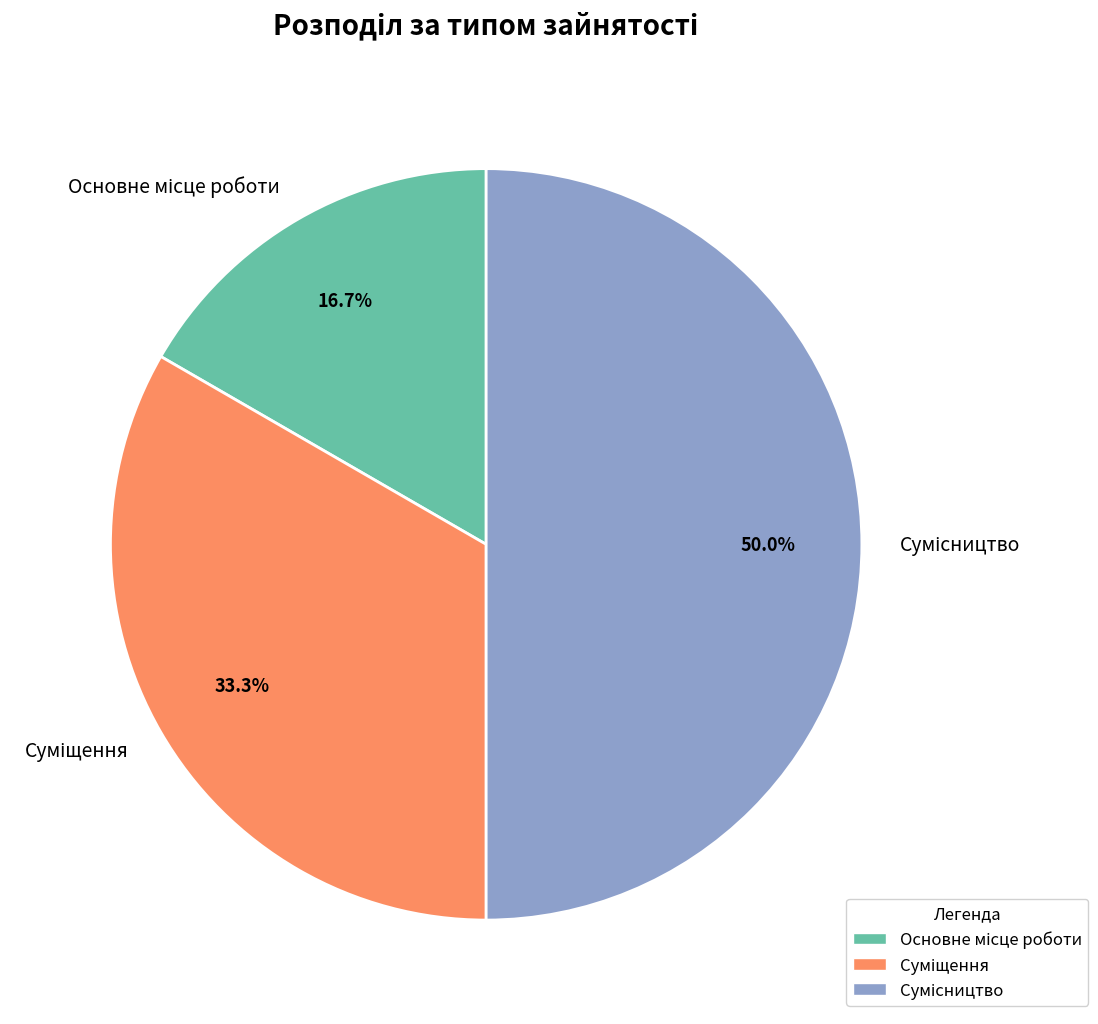

Which slice is the smallest?

Основне місце роботи